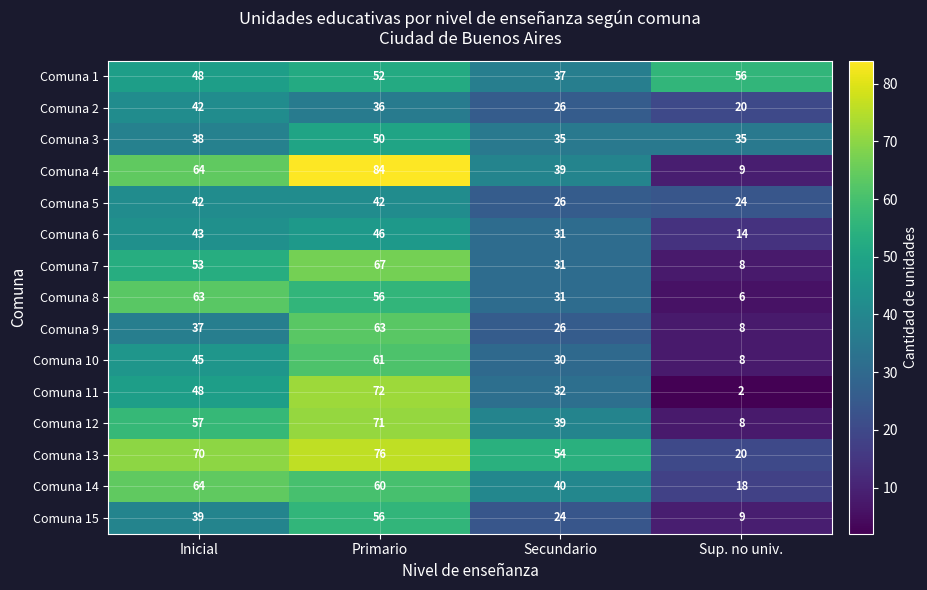

What is the difference between the Comuna 14 values at Sup. no univ. and Secundario?

22